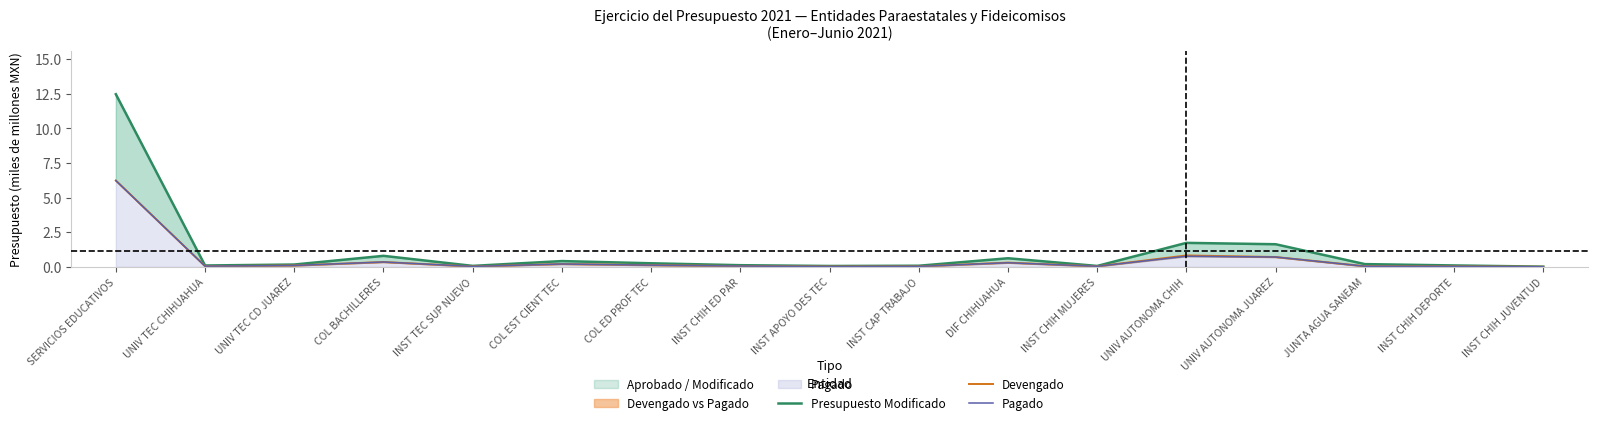

What is the average value of the Pagado series?

0.5